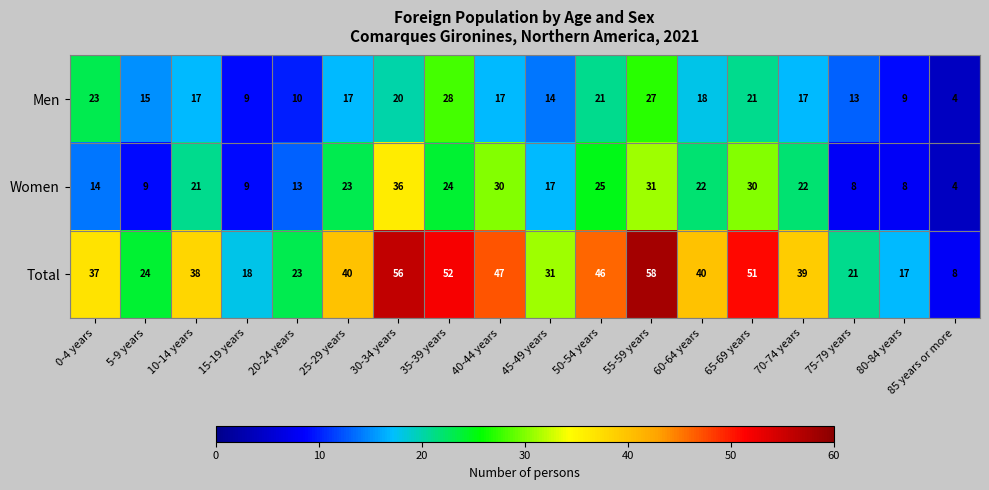

Which series has the largest total across all categories?

Total